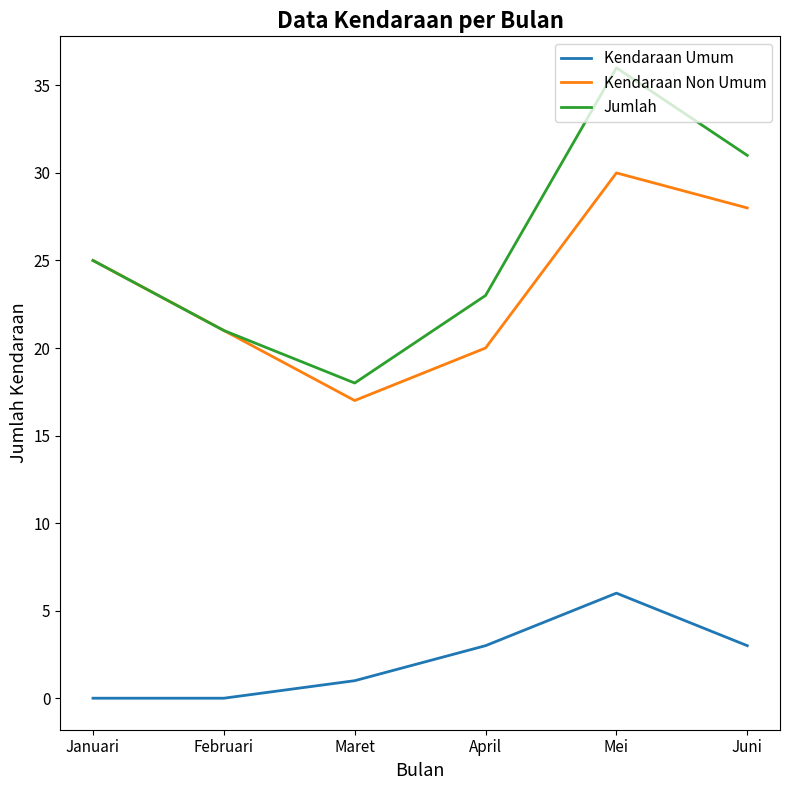

Which series has the largest total across all categories?

Jumlah